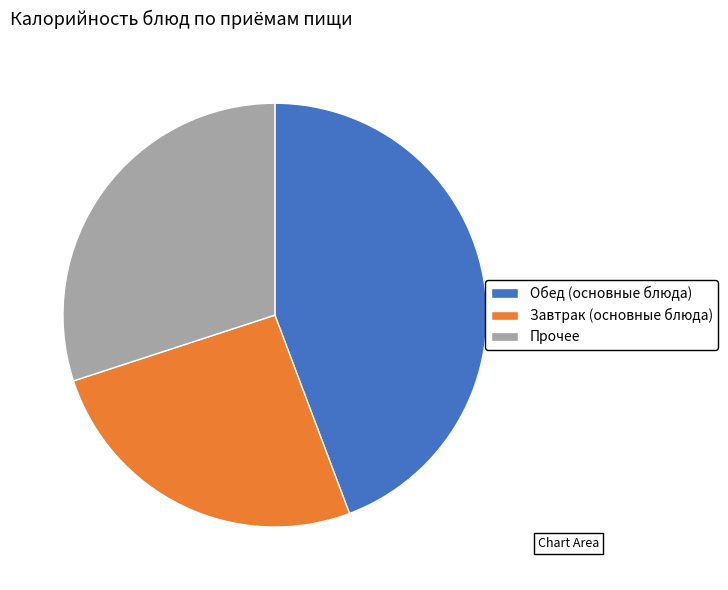

Count the number of slices in the pie.

3